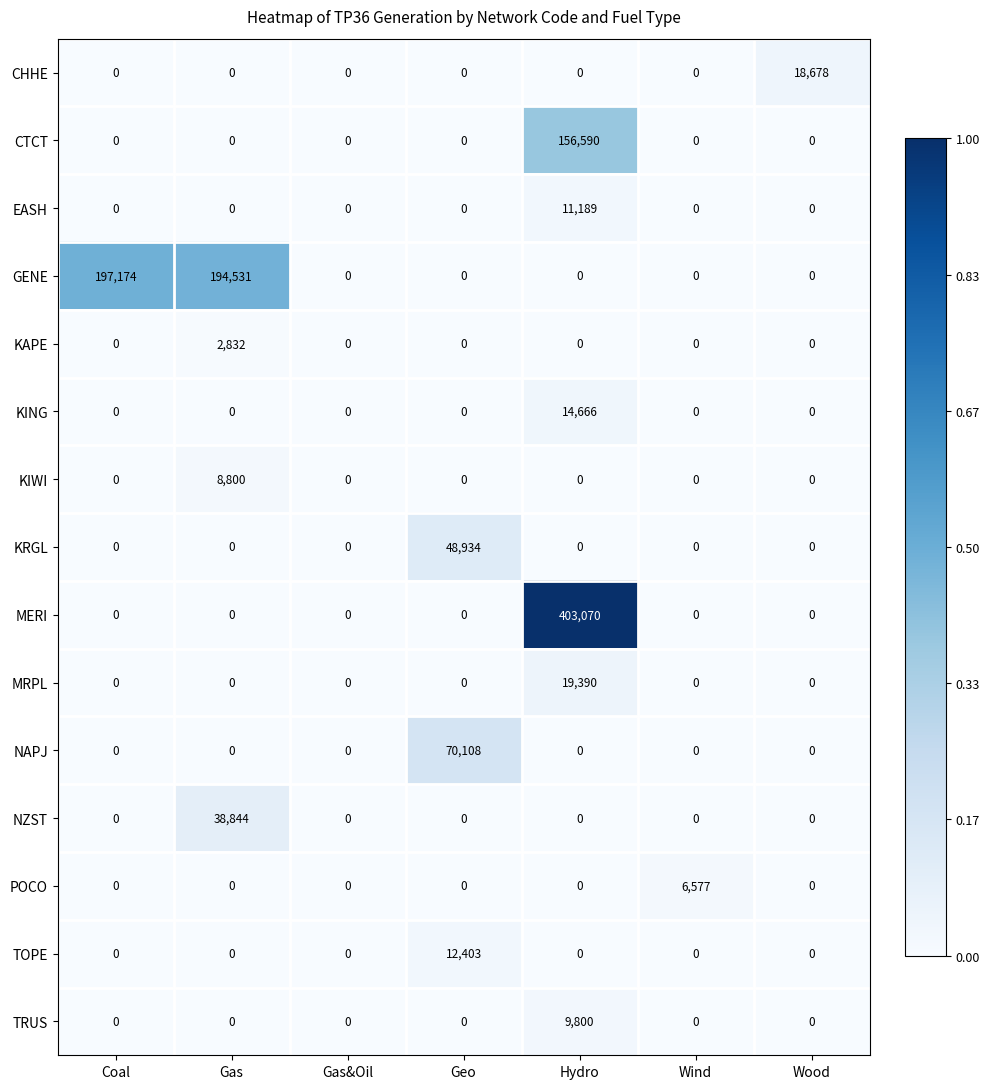

At which category is the sum across all series the highest?

Hydro